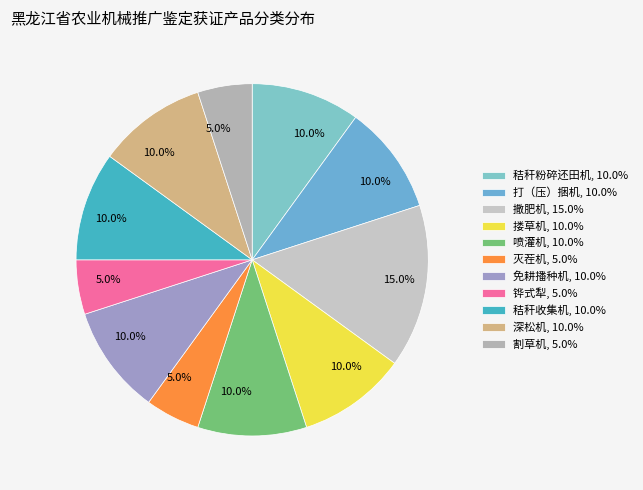

How many segments does this pie chart have?

11